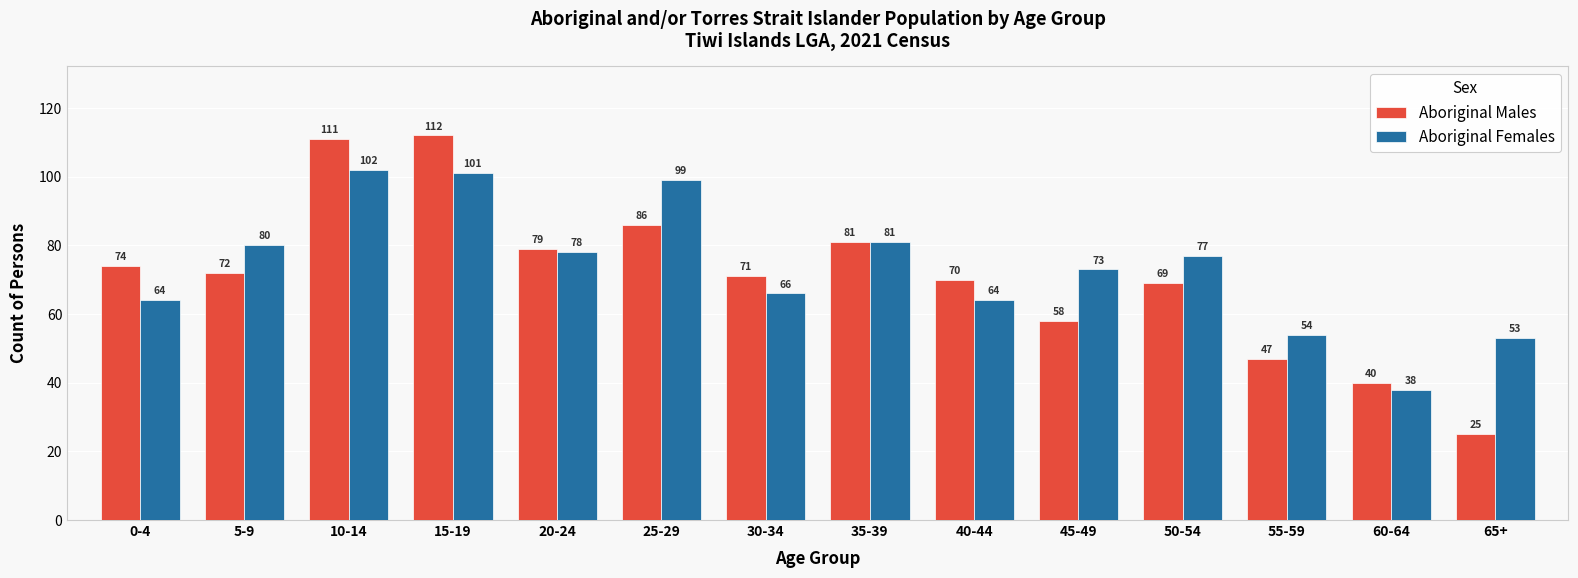

How many categories are shown in the chart?

14